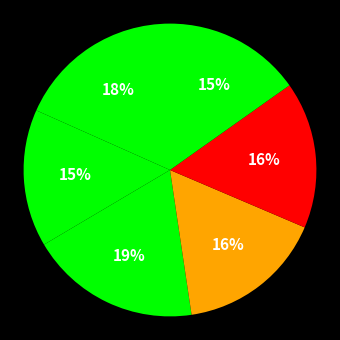

How many segments does this pie chart have?

6